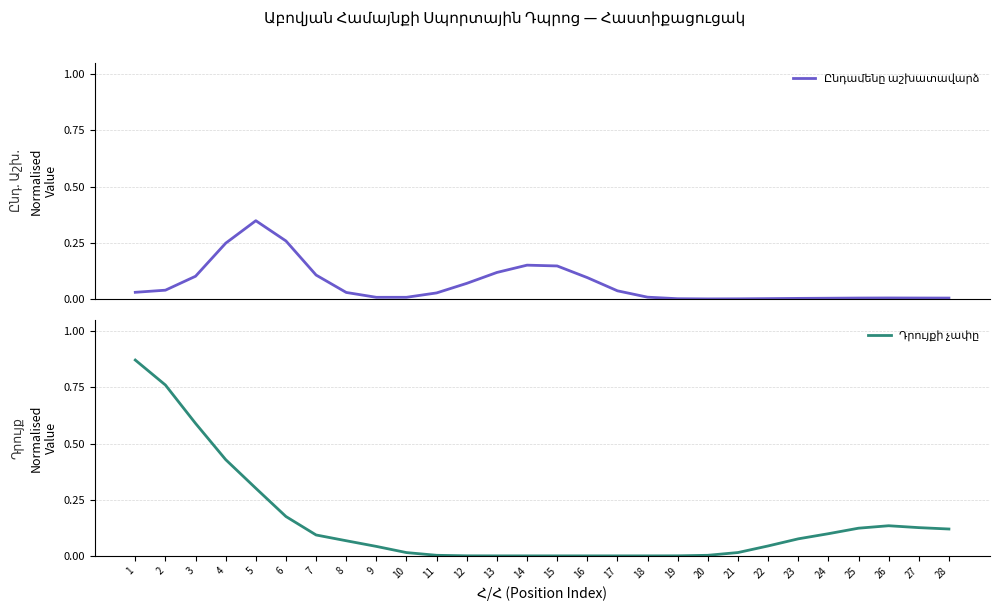

Rank the series at 16 from highest to lowest value.

Ընդամենը աշխատավարձ, Դրույքի չափը